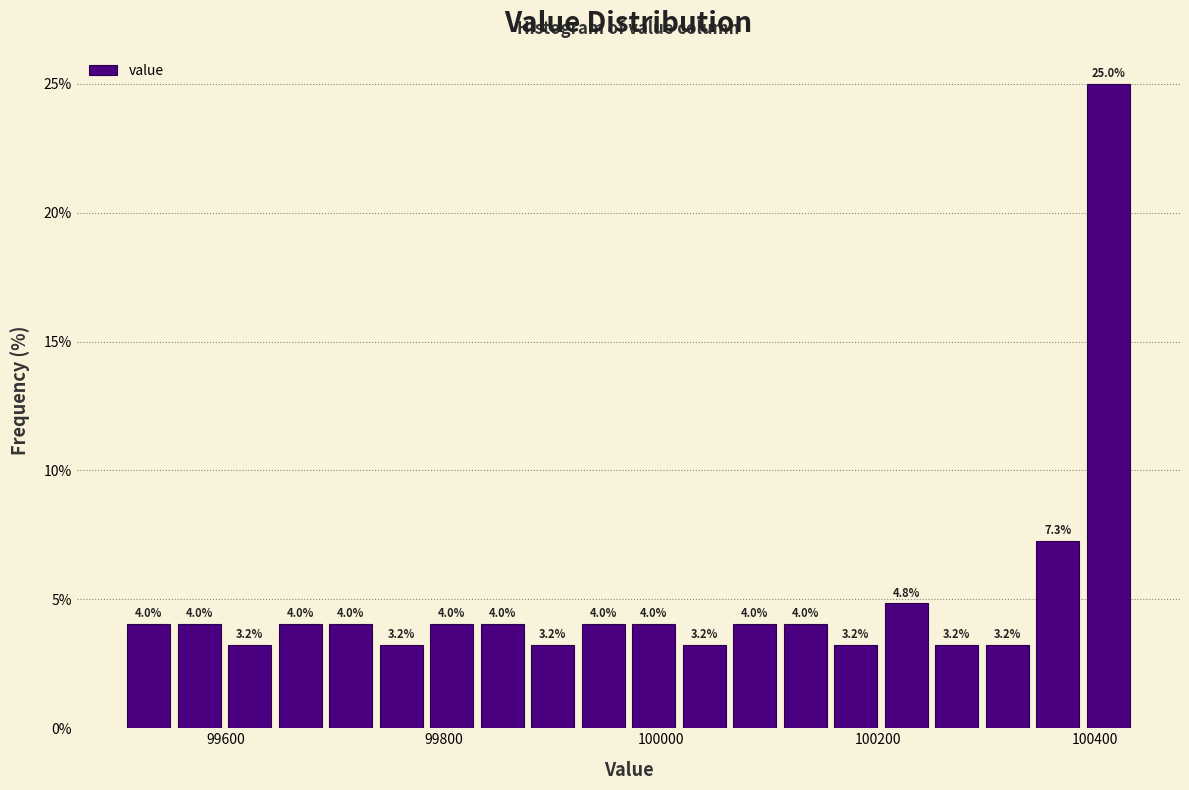

Read against the x-axis, roughly where is the centre of the tallest bar?

100420